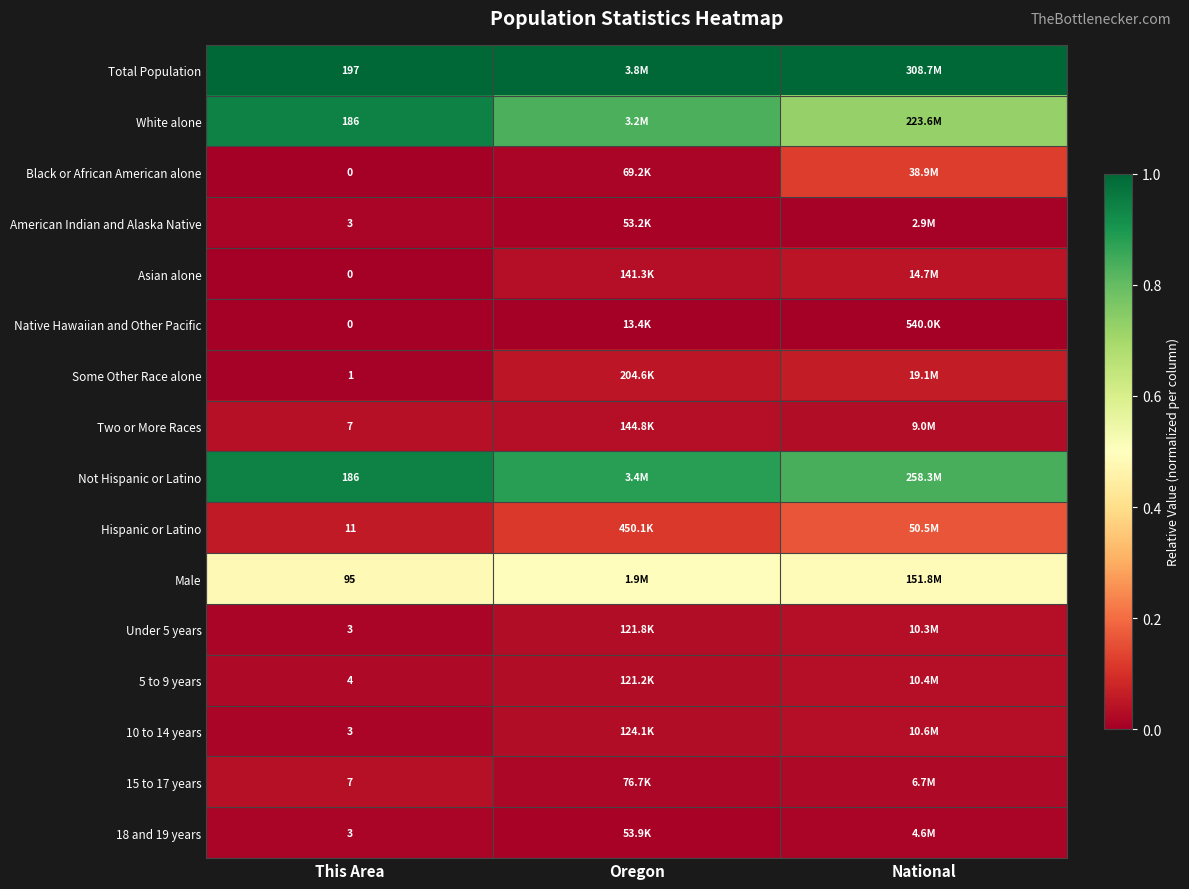

How many values in the Asian alone series exceed 0?

2